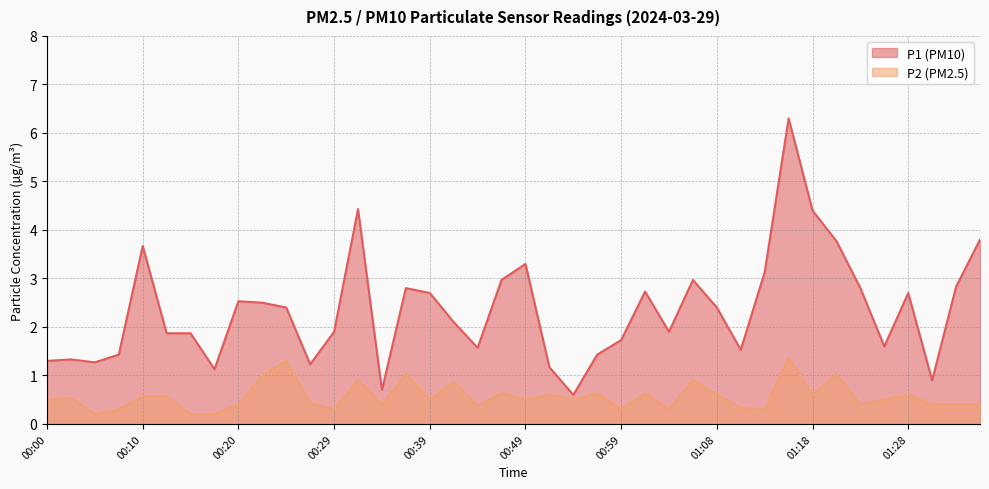

Between 00:27 and 01:20, which series saw the biggest shift?

P1